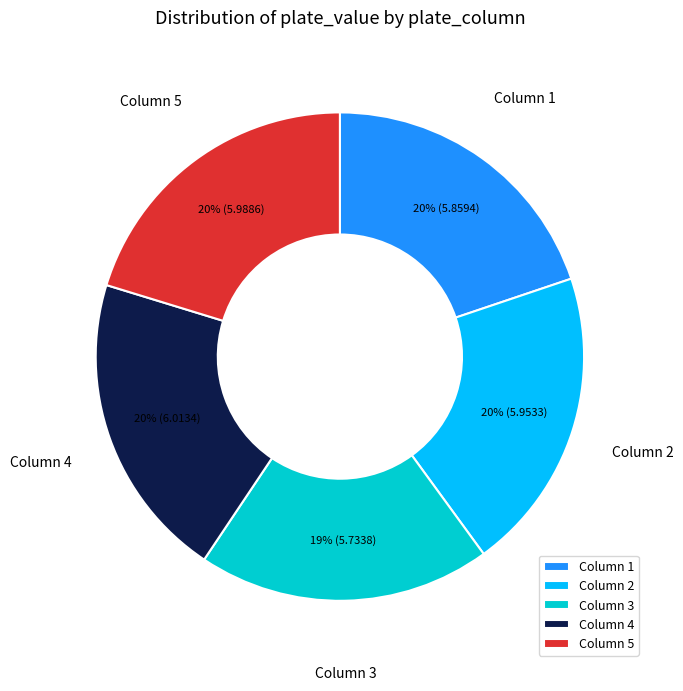

Does any single category account for the majority?

No